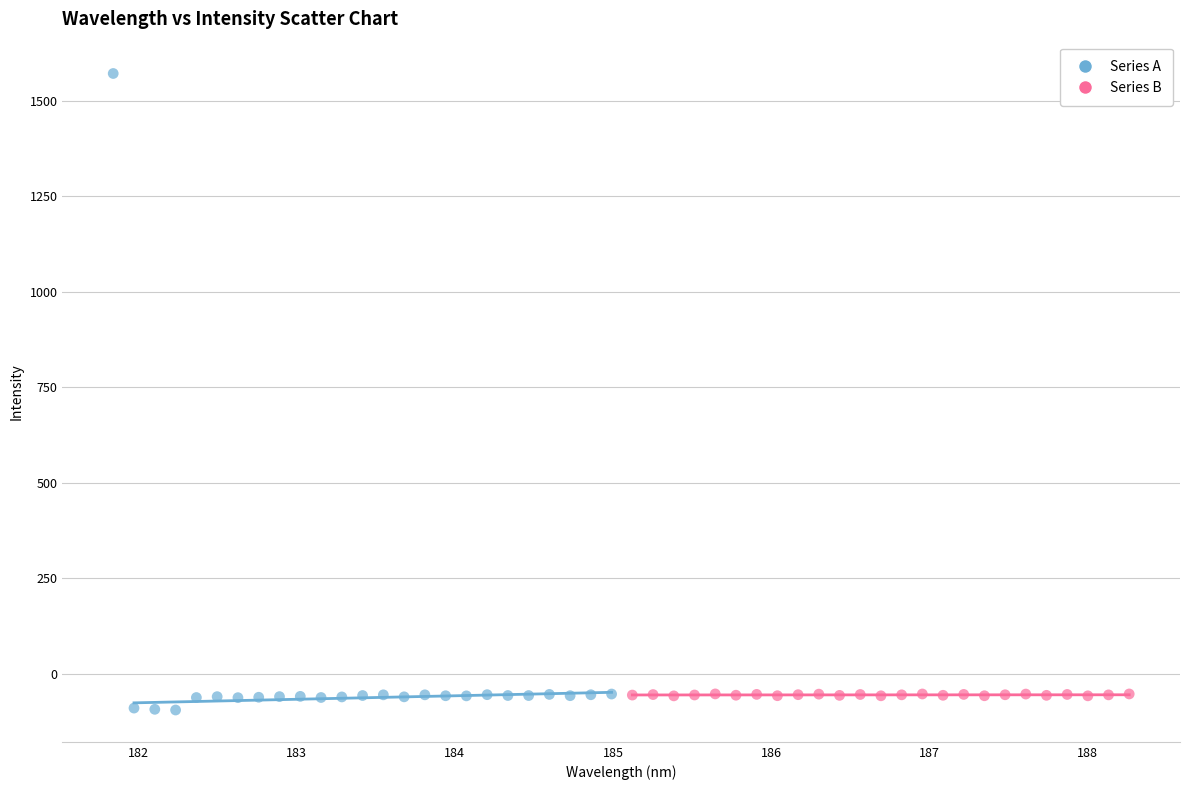

Which series has the widest spread of Y values?

Series A